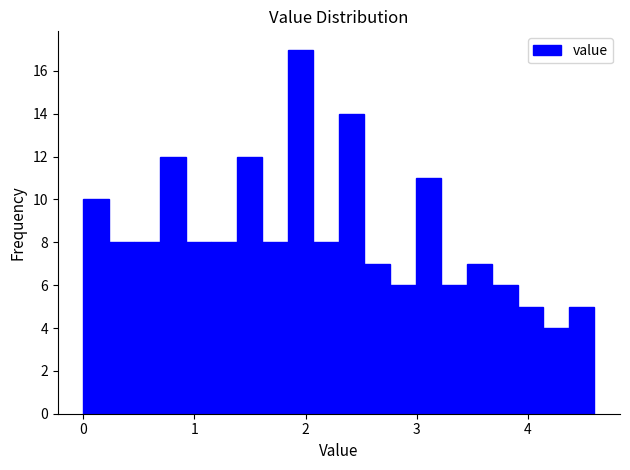

Read against the x-axis, roughly where is the centre of the tallest bar?

2.0